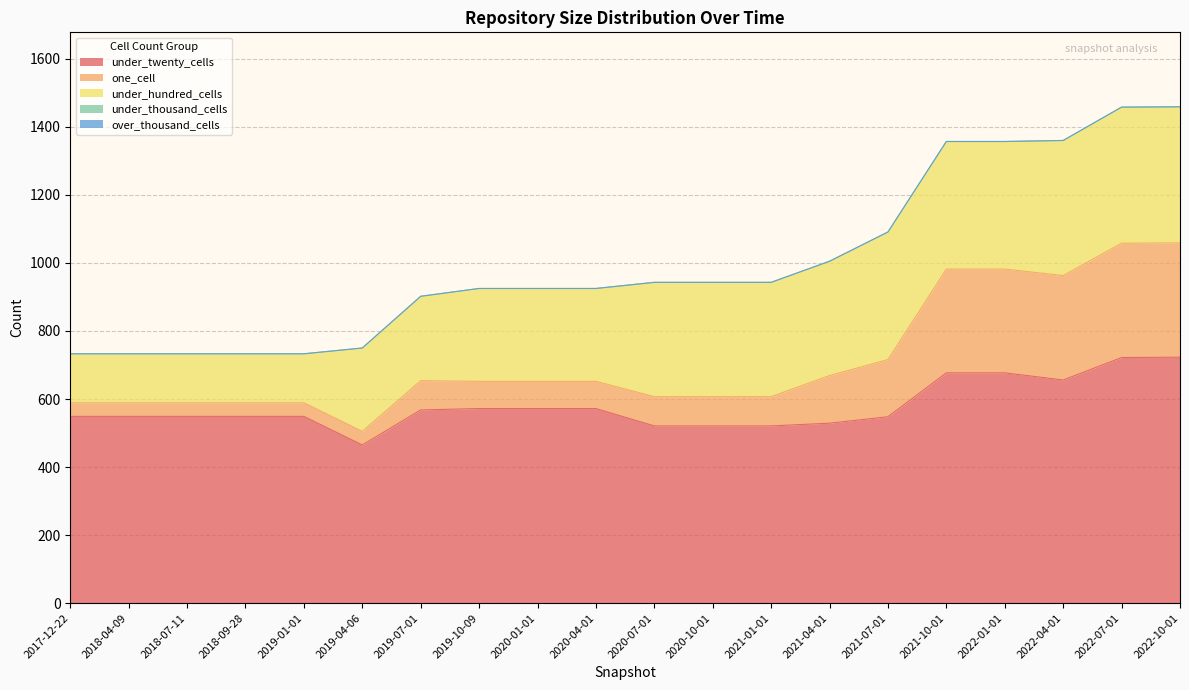

True or false: one_cell and under_hundred_cells intersect in this chart.

False